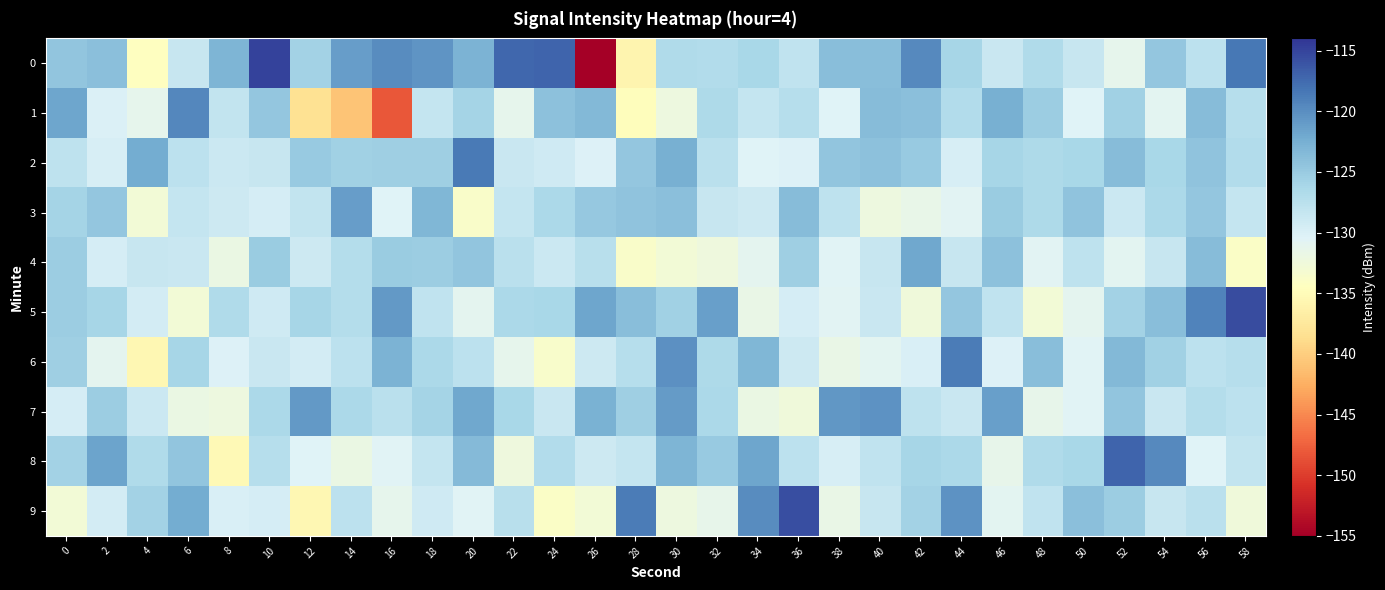

Reading right to left, extract all data points from this chart.

0: 58=-118.4	56=-127.8	54=-124.7	52=-131.2	50=-128.5	48=-126.7	46=-128.6	44=-126.1	42=-119.7	40=-123.9	38=-123.9	36=-128.1	34=-126.3	32=-127.0	30=-126.7	28=-135.9	26=-154.9	24=-117.1	22=-117.4	20=-122.9	18=-120.6	16=-119.8	14=-121.2	12=-125.8	10=-114.9	8=-123.0	6=-128.5	4=-134.4	2=-124.0	0=-124.5
1: 58=-127.3	56=-123.6	54=-130.9	52=-125.6	50=-130.5	48=-125.2	46=-122.6	44=-126.8	42=-124.0	40=-123.6	38=-130.4	36=-127.1	34=-128.3	32=-126.6	30=-132.2	28=-134.8	26=-123.4	24=-124.1	22=-131.2	20=-125.9	18=-128.4	16=-148.2	14=-140.8	12=-138.3	10=-124.7	8=-128.1	6=-119.5	4=-131.2	2=-130.0	0=-121.8
2: 58=-126.8	56=-124.4	54=-126.2	52=-123.6	50=-126.2	48=-126.6	46=-126.2	44=-129.7	42=-124.9	40=-124.1	38=-124.5	36=-130.3	34=-130.4	32=-127.5	30=-122.6	28=-124.7	26=-130.3	24=-129.1	22=-128.7	20=-118.6	18=-125.4	16=-125.5	14=-125.6	12=-125.0	10=-128.5	8=-128.8	6=-127.7	4=-122.3	2=-129.8	0=-127.8
3: 58=-128.3	56=-124.6	54=-126.5	52=-128.8	50=-124.4	48=-126.5	46=-125.1	44=-130.7	42=-131.5	40=-132.1	38=-127.8	36=-123.7	34=-128.9	32=-128.5	30=-124.0	28=-124.3	26=-124.8	24=-126.4	22=-128.4	20=-133.7	18=-123.3	16=-130.5	14=-121.2	12=-128.2	10=-129.6	8=-128.9	6=-128.3	4=-132.8	2=-124.6	0=-125.9
4: 58=-133.9	56=-123.8	54=-128.4	52=-130.8	50=-127.9	48=-130.8	46=-124.2	44=-128.5	42=-122.0	40=-128.6	38=-130.6	36=-125.5	34=-131.0	32=-132.3	30=-132.8	28=-133.7	26=-127.4	24=-128.7	22=-127.5	20=-124.5	18=-125.3	16=-125.2	14=-127.0	12=-128.9	10=-125.2	8=-131.8	6=-128.6	4=-128.5	2=-129.7	0=-125.3
5: 58=-115.6	56=-119.2	54=-123.8	52=-125.8	50=-131.1	48=-132.9	46=-128.0	44=-124.6	42=-132.5	40=-128.6	38=-130.7	36=-129.6	34=-131.8	32=-121.3	30=-125.7	28=-123.8	26=-121.7	24=-126.2	22=-126.4	20=-131.1	18=-128.0	16=-120.8	14=-127.0	12=-126.2	10=-129.2	8=-126.8	6=-132.8	4=-129.4	2=-126.1	0=-125.4
6: 58=-127.2	56=-127.7	54=-125.6	52=-123.4	50=-130.6	48=-123.8	46=-130.3	44=-118.7	42=-129.9	40=-130.9	38=-131.8	36=-129.0	34=-123.2	32=-126.6	30=-120.1	28=-127.3	26=-129.0	24=-133.7	22=-131.2	20=-127.7	18=-126.5	16=-122.9	14=-127.6	12=-129.5	10=-128.7	8=-130.3	6=-126.0	4=-135.5	2=-131.0	0=-125.4
7: 58=-127.7	56=-127.1	54=-128.6	52=-124.5	50=-130.6	48=-131.4	46=-121.3	44=-128.6	42=-127.8	40=-120.3	38=-120.6	36=-132.5	34=-131.9	32=-126.4	30=-121.0	28=-125.4	26=-122.7	24=-128.7	22=-126.2	20=-121.9	18=-126.0	16=-127.5	14=-126.4	12=-120.9	10=-126.4	8=-132.1	6=-131.9	4=-128.9	2=-125.3	0=-129.7
8: 58=-128.2	56=-130.4	54=-119.7	52=-117.2	50=-126.2	48=-126.7	46=-131.4	44=-126.4	42=-126.1	40=-128.0	38=-129.8	36=-127.7	34=-121.8	32=-125.0	30=-123.1	28=-128.4	26=-129.0	24=-127.0	22=-132.3	20=-123.5	18=-128.4	16=-130.5	14=-131.9	12=-130.4	10=-127.3	8=-135.2	6=-124.5	4=-126.7	2=-121.5	0=-125.7
9: 58=-132.5	56=-127.6	54=-128.6	52=-125.4	50=-124.0	48=-128.0	46=-131.0	44=-120.3	42=-125.7	40=-128.5	38=-131.7	36=-115.6	34=-119.8	32=-131.4	30=-132.2	28=-118.7	26=-132.9	24=-134.0	22=-127.5	20=-130.5	18=-129.2	16=-131.3	14=-127.7	12=-135.5	10=-129.7	8=-130.0	6=-122.3	4=-125.8	2=-129.4	0=-132.8